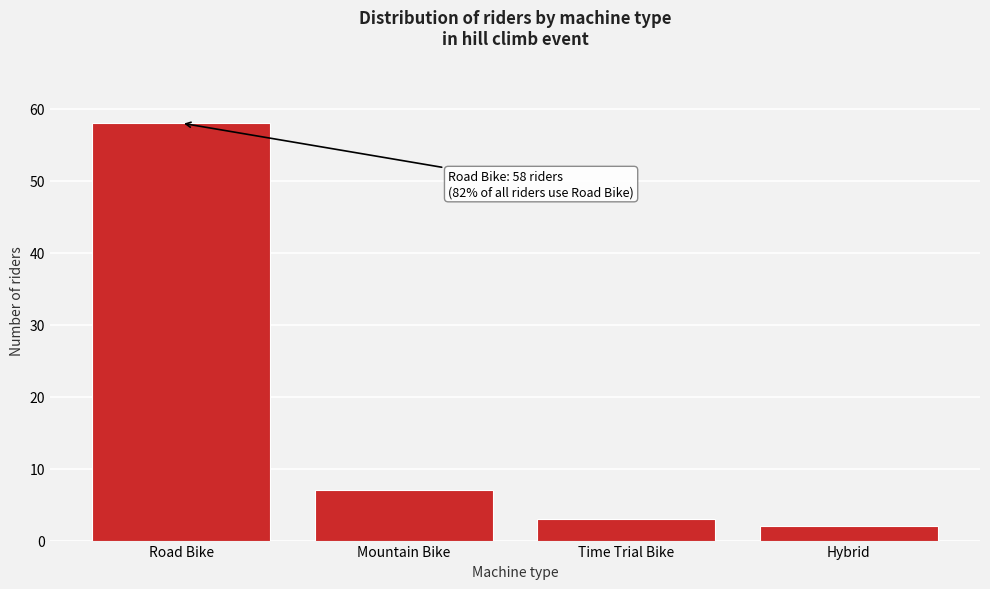

Reading left to right, list all the values displayed in this chart.

Road Bike=58	Mountain Bike=7	Time Trial Bike=3	Hybrid=2